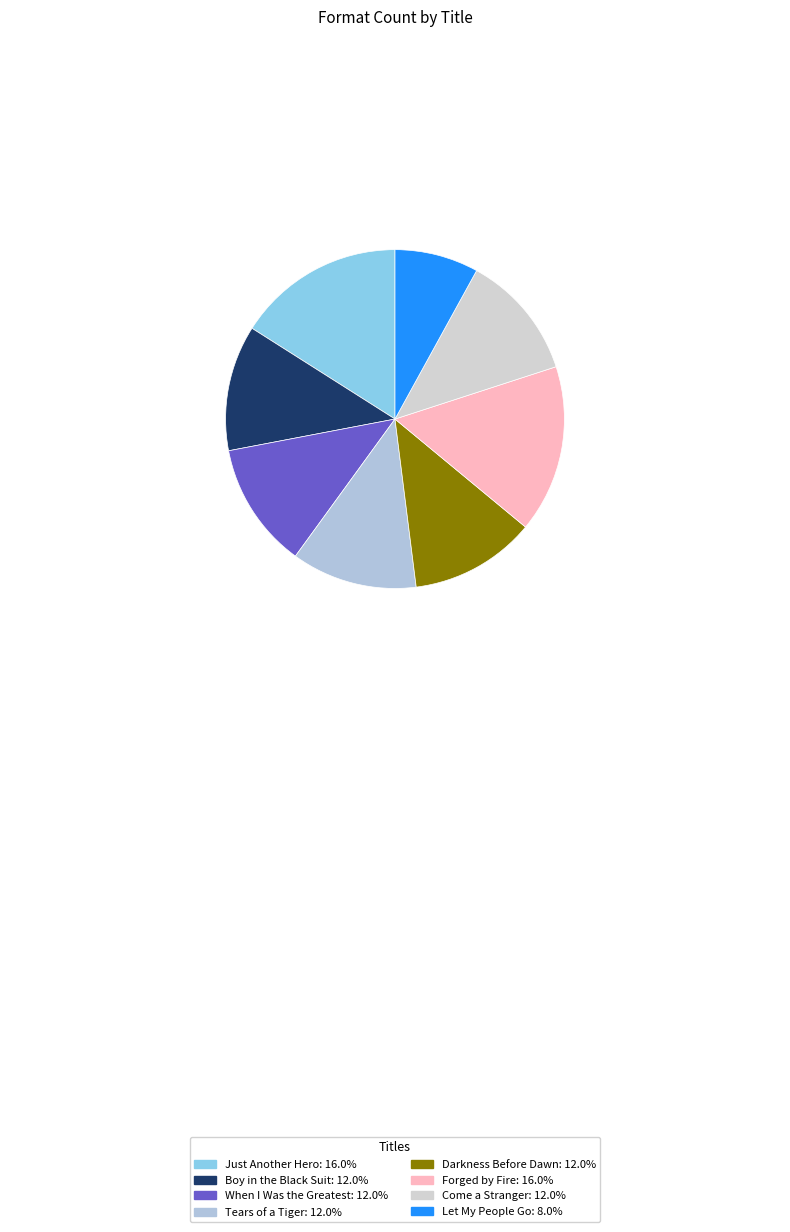

How many slices are in this pie chart?

8